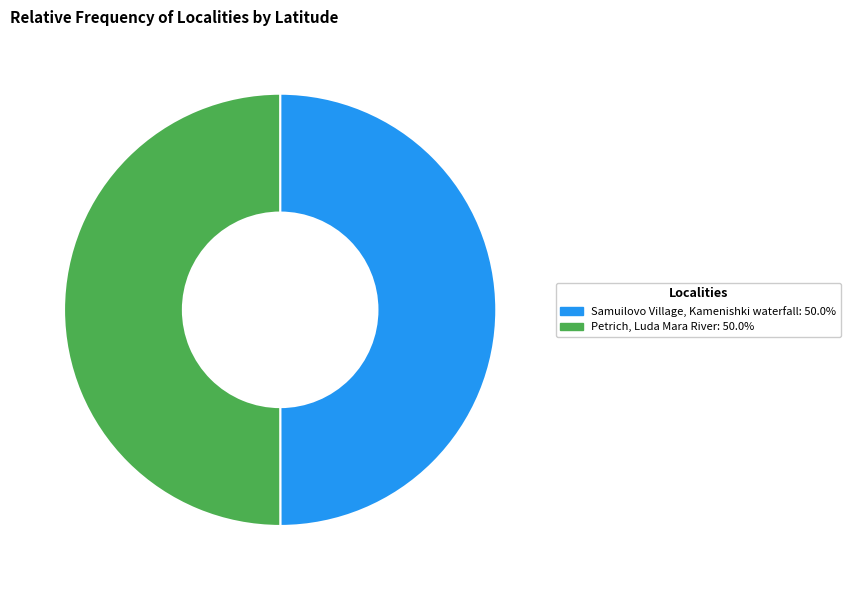

Approximately how many times larger is the value at Petrich, Luda Mara River: 50.0% compared to Samuilovo Village, Kamenishki waterfall: 50.0%?

1.0